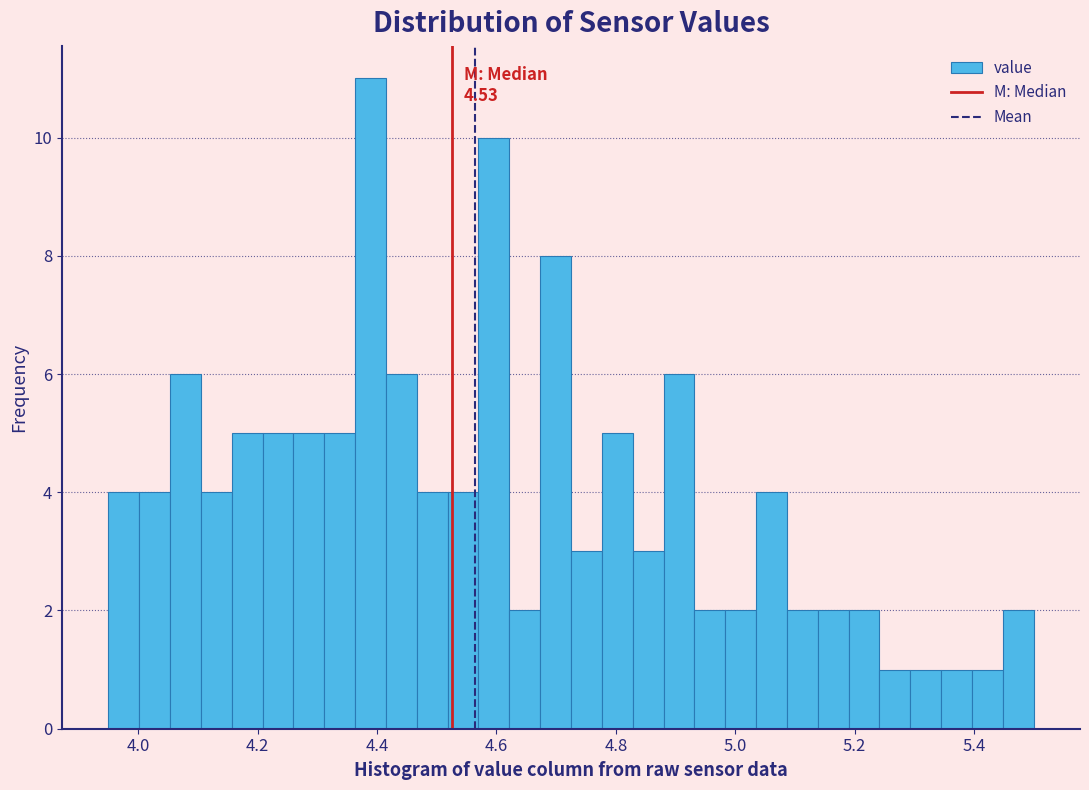

Around what value on the x-axis is the tallest bar? Give the approximate position of its centre, as read against the axis.

4.38